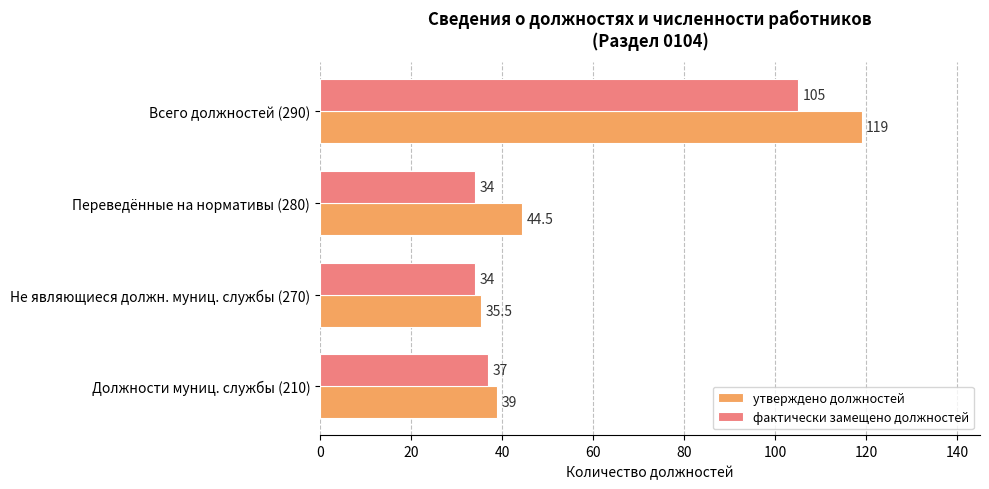

List the series in order of their peak value, lowest first.

фактически замещено должностей, утверждено должностей